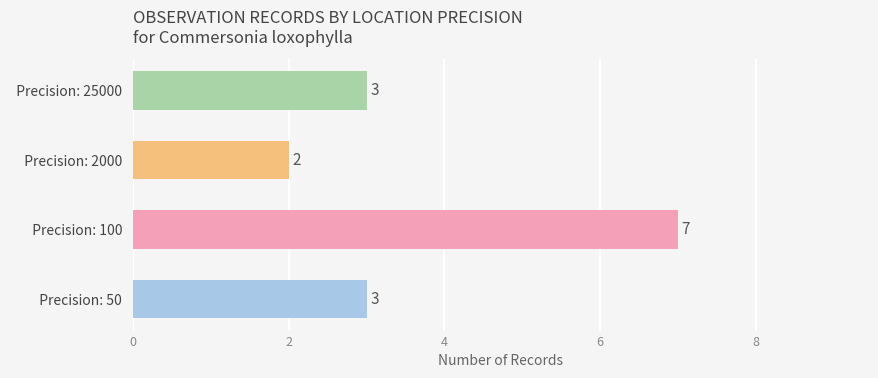

How many data points does each series have?

4